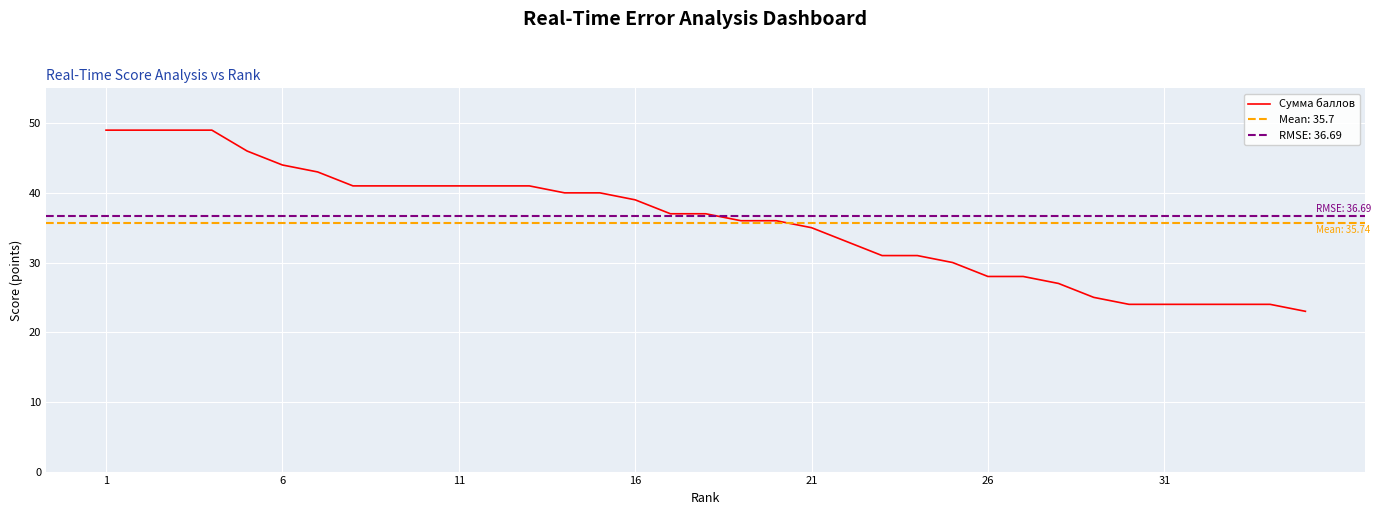

How many lines are shown in the chart?

1